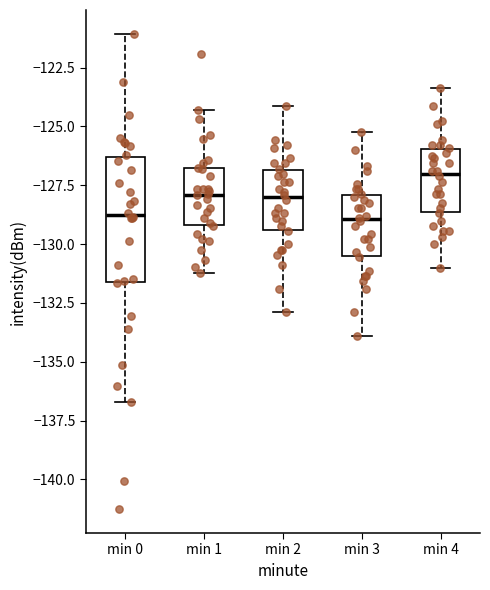

Reading left to right, transcribe this box plot: for each box, give where its median line is, the range the box spans, and where its two whiskers end, as read against the y-axis. The values are not printed on the chart, so give them approximately, as read against the axis.

min 0: median -129.0, box -131.5 to -126.5, whiskers -136.5 to -121.0
min 1: median -128.0, box -129.0 to -127.0, whiskers -131.0 to -124.5
min 2: median -128.0, box -129.5 to -127.0, whiskers -133.0 to -124.0
min 3: median -129.0, box -130.5 to -128.0, whiskers -134.0 to -125.0
min 4: median -127.0, box -128.5 to -126.0, whiskers -131.0 to -123.5